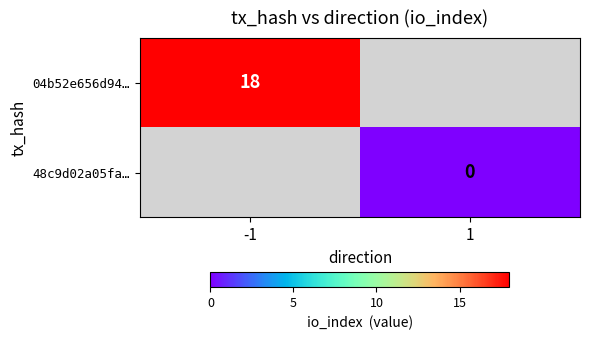

The value of 04b52e656d94… at -1 is 18. True or false?

True